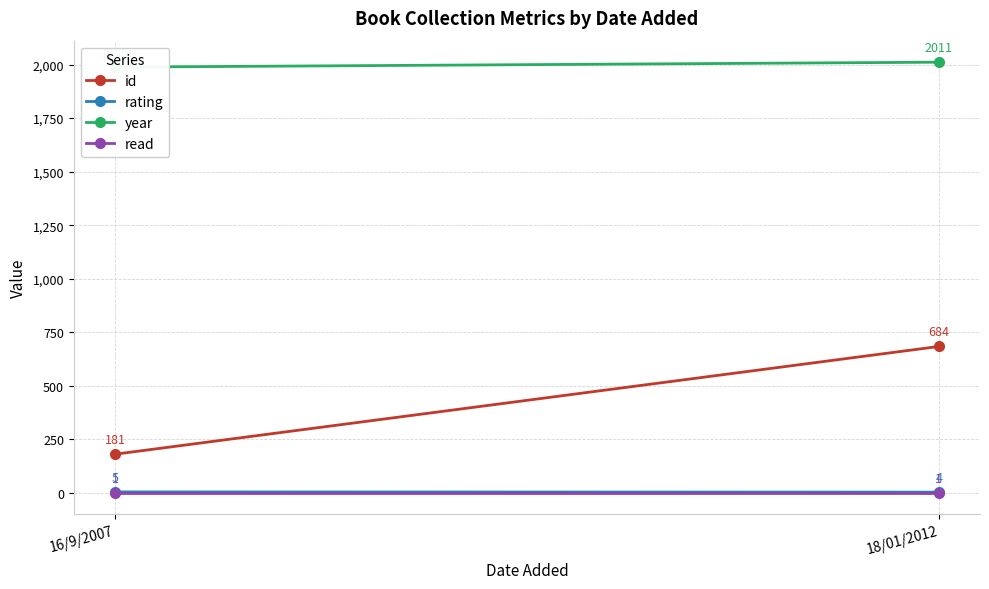

What is the label of the 1st point from the right?

18/01/2012